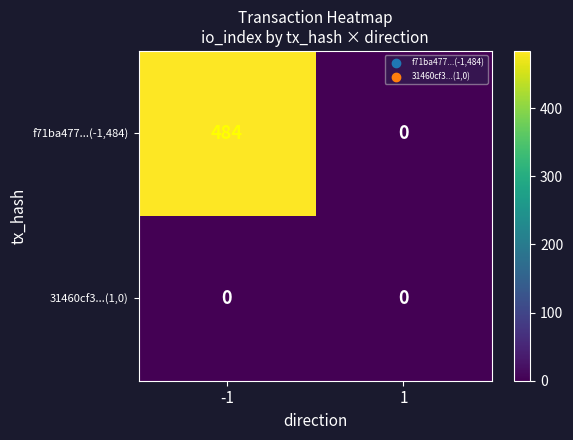

How many series are shown in this chart?

2